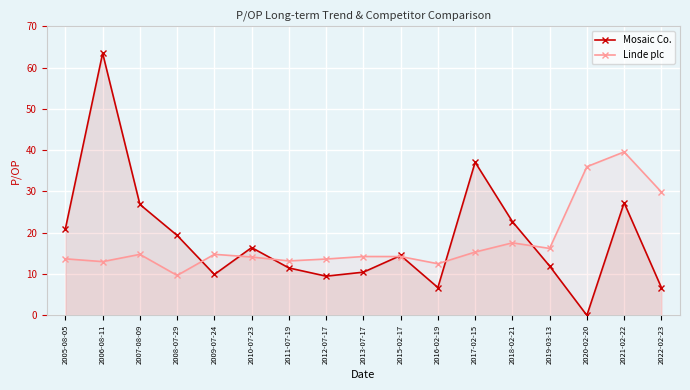

What is the spread (max minus min) of values at 2009-07-24?

4.9